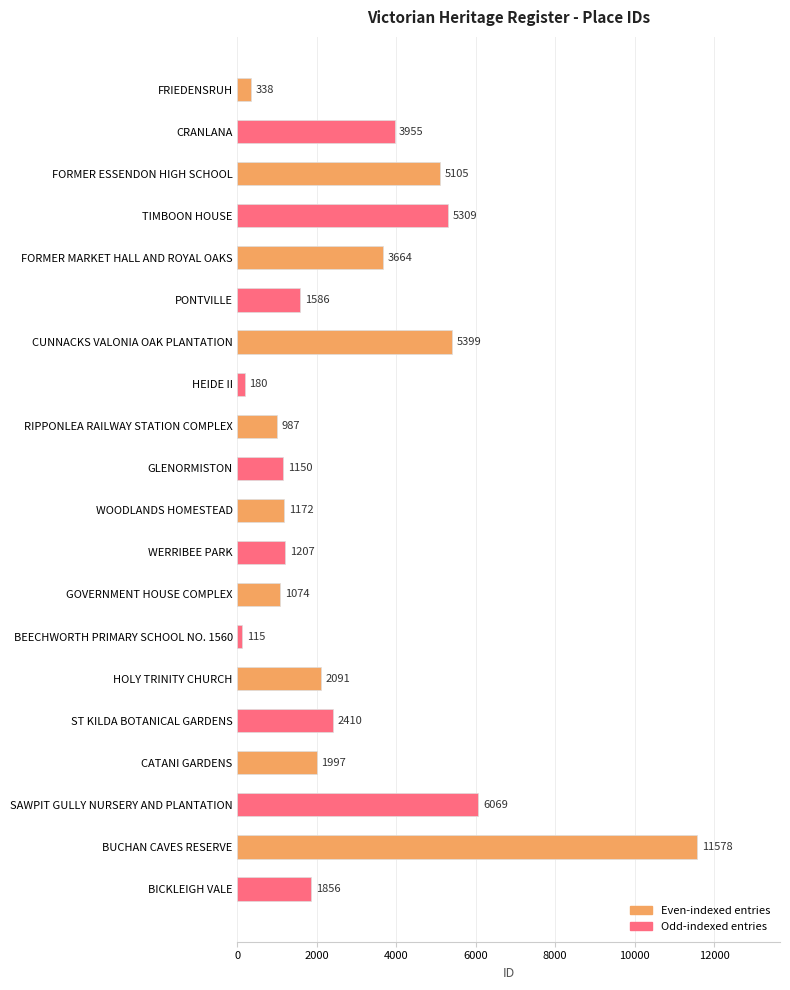

The chart shows a value of 1586 at PONTVILLE. True or false?

True